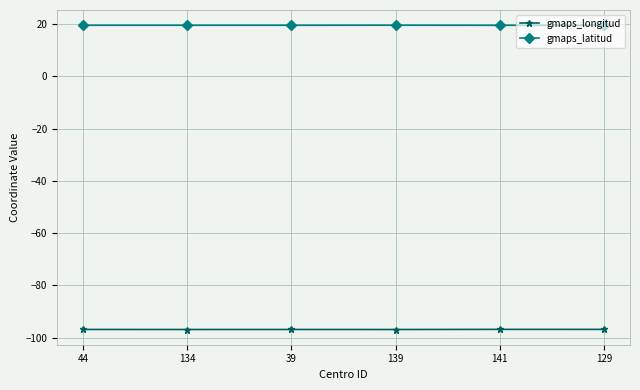

Rank the series by their maximum value, from highest to lowest.

gmaps_latitud, gmaps_longitud